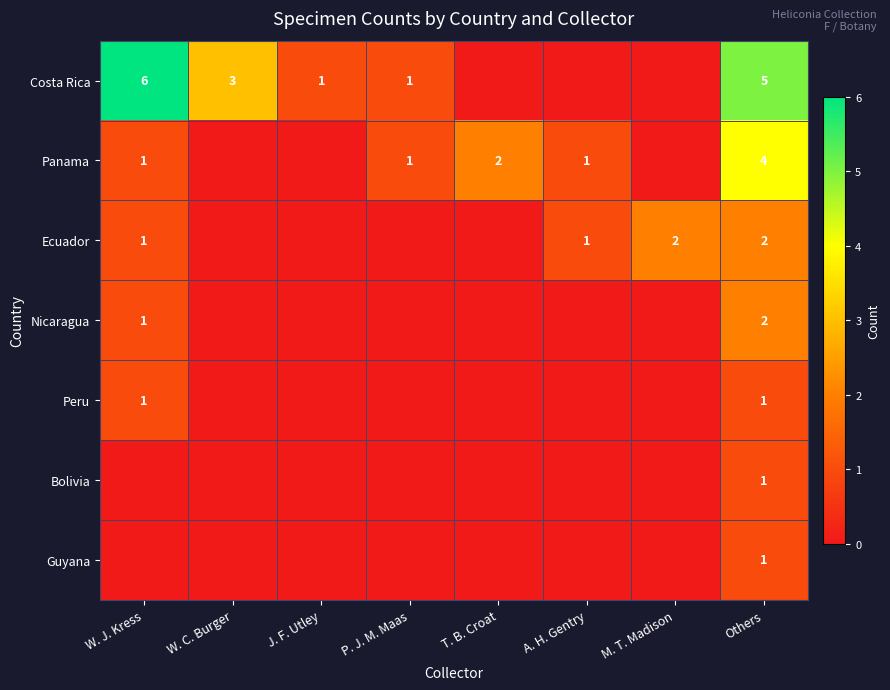

Is it true that Ecuador equals 2 at W. J. Kress?

False